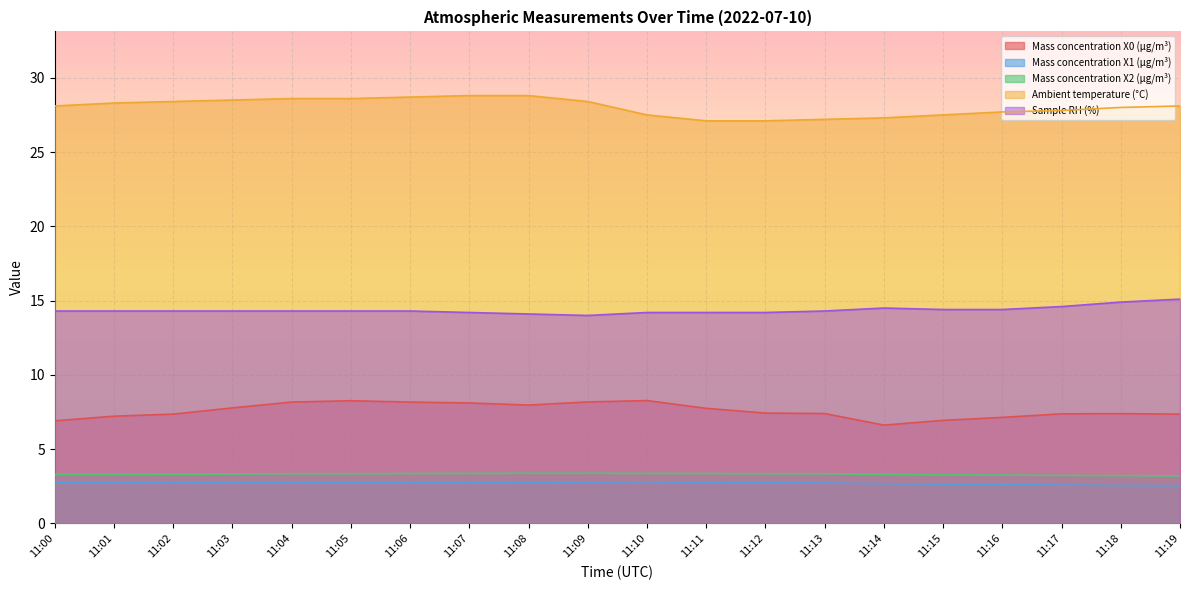

What is the value of the Mass concentration X0 (μg/m³) point at the 11th from the left?

8.3